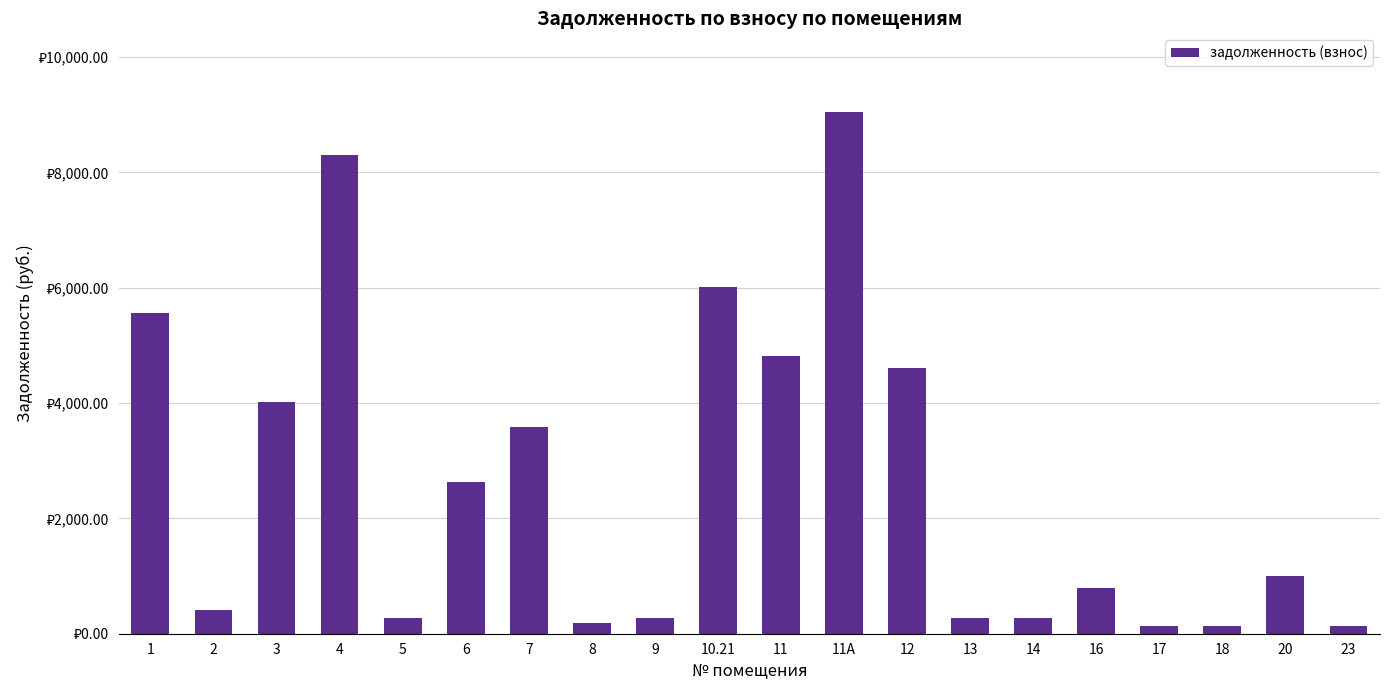

List the labels in order of value, largest first.

11А, 4, 10.21, 1, 11, 12, 3, 7, 6, 20, 16, 2, 13, 5, 14, 9, 8, 18, 23, 17